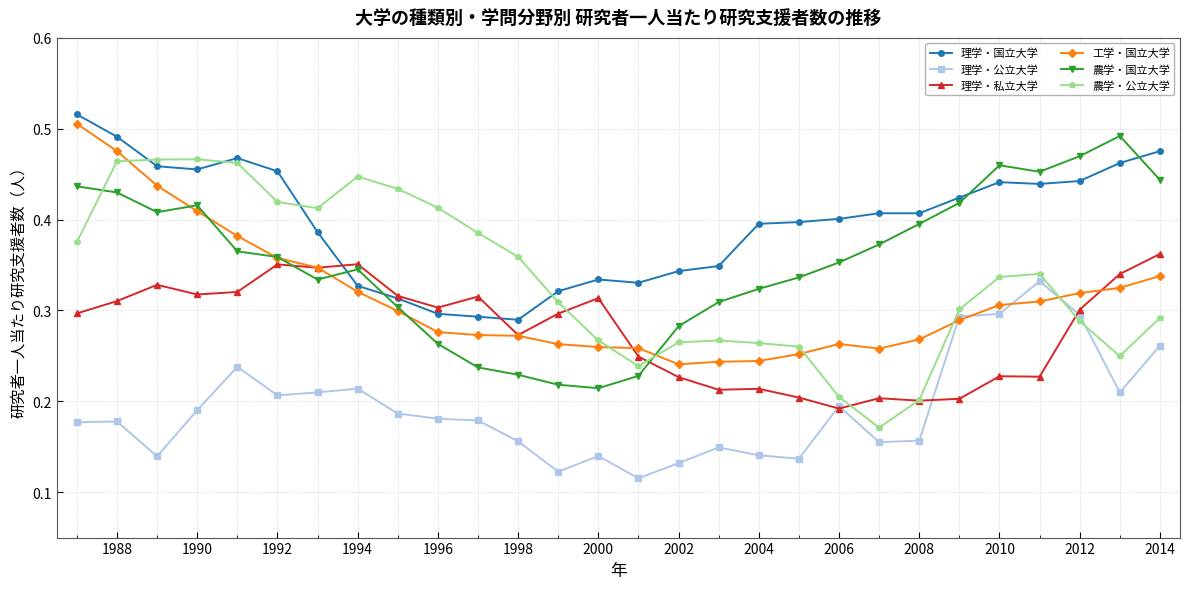

At how many categories does at least one series exceed 0?

28